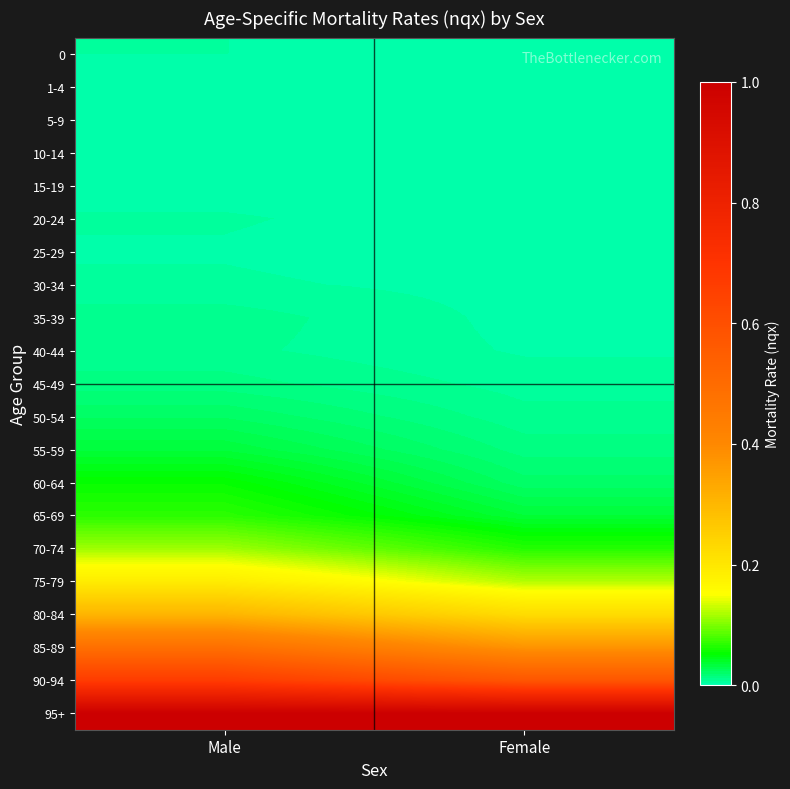

How many series are shown in this chart?

21